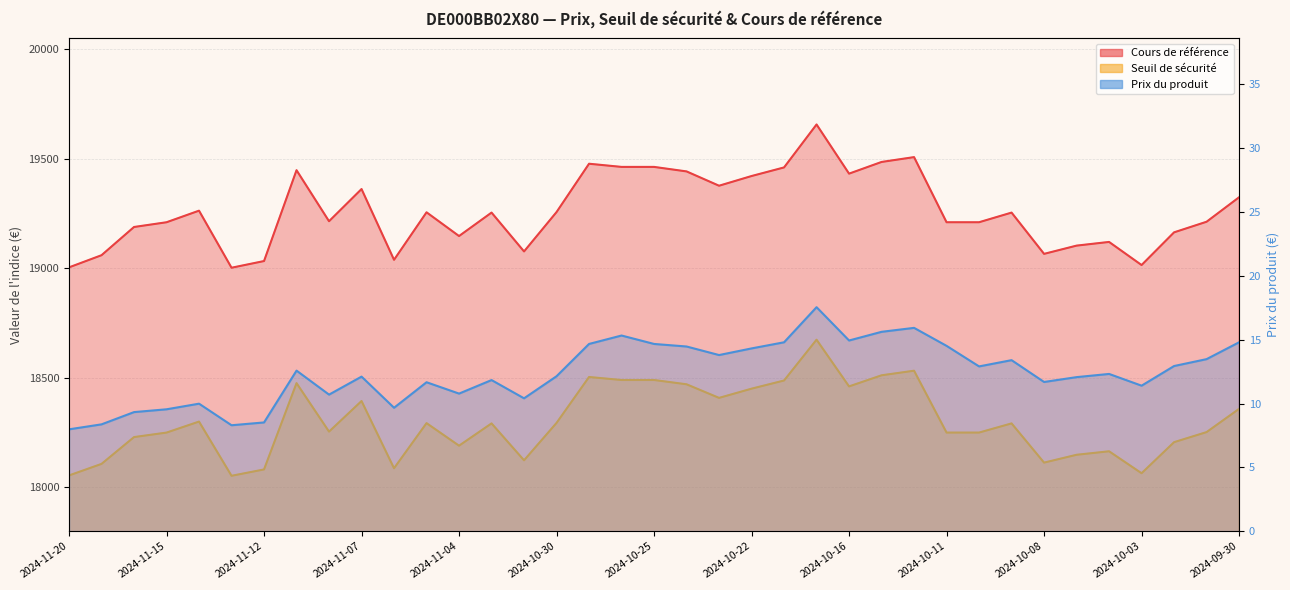

What is the total value across all series at 2024-11-20?

37067.3